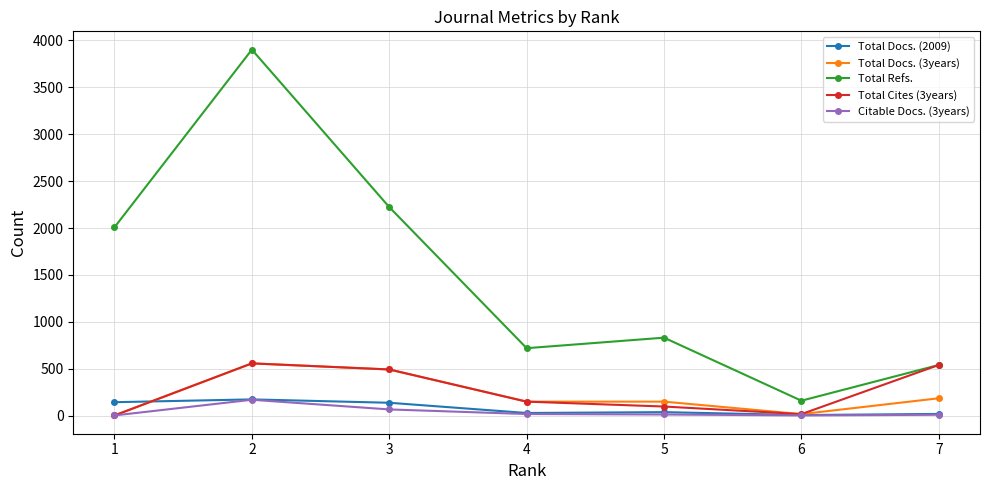

True or false: Total Docs. (3years) and Total Refs. cross at least once.

False